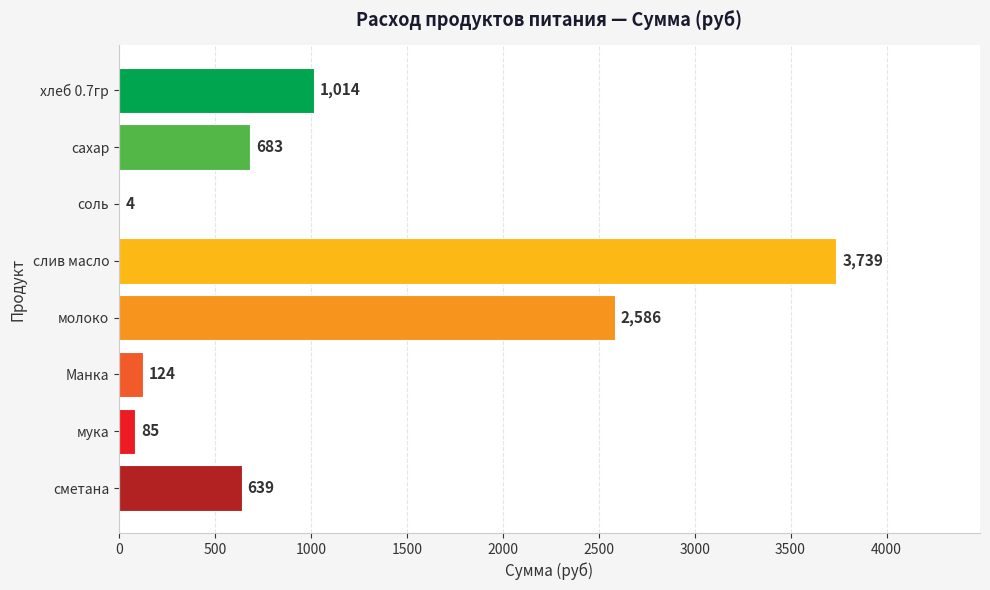

What is the average value?

1109.5